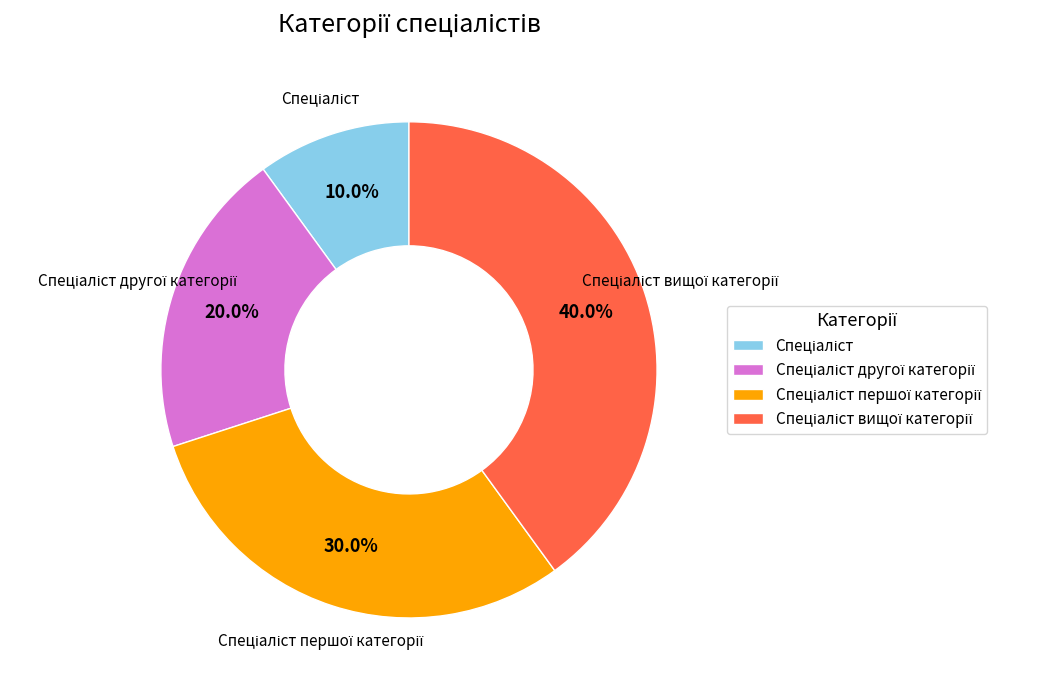

Is there any slice that represents more than half of the pie?

No